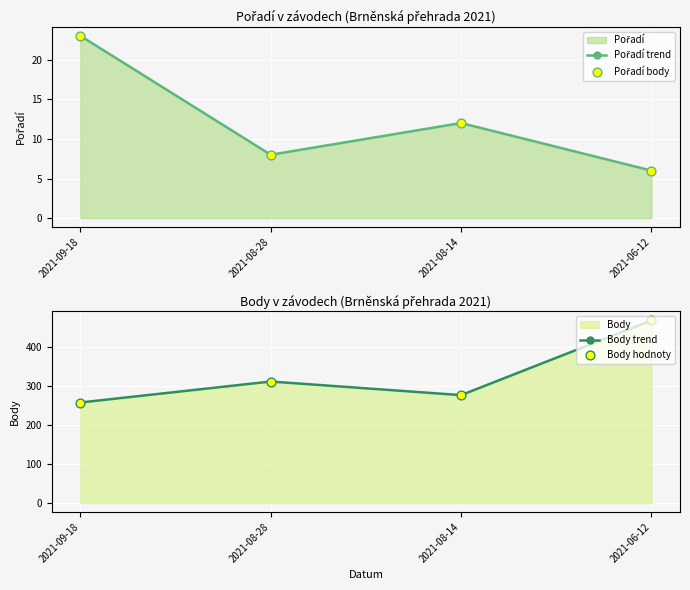

Which series reaches the minimum Y coordinate?

Pořadí trend